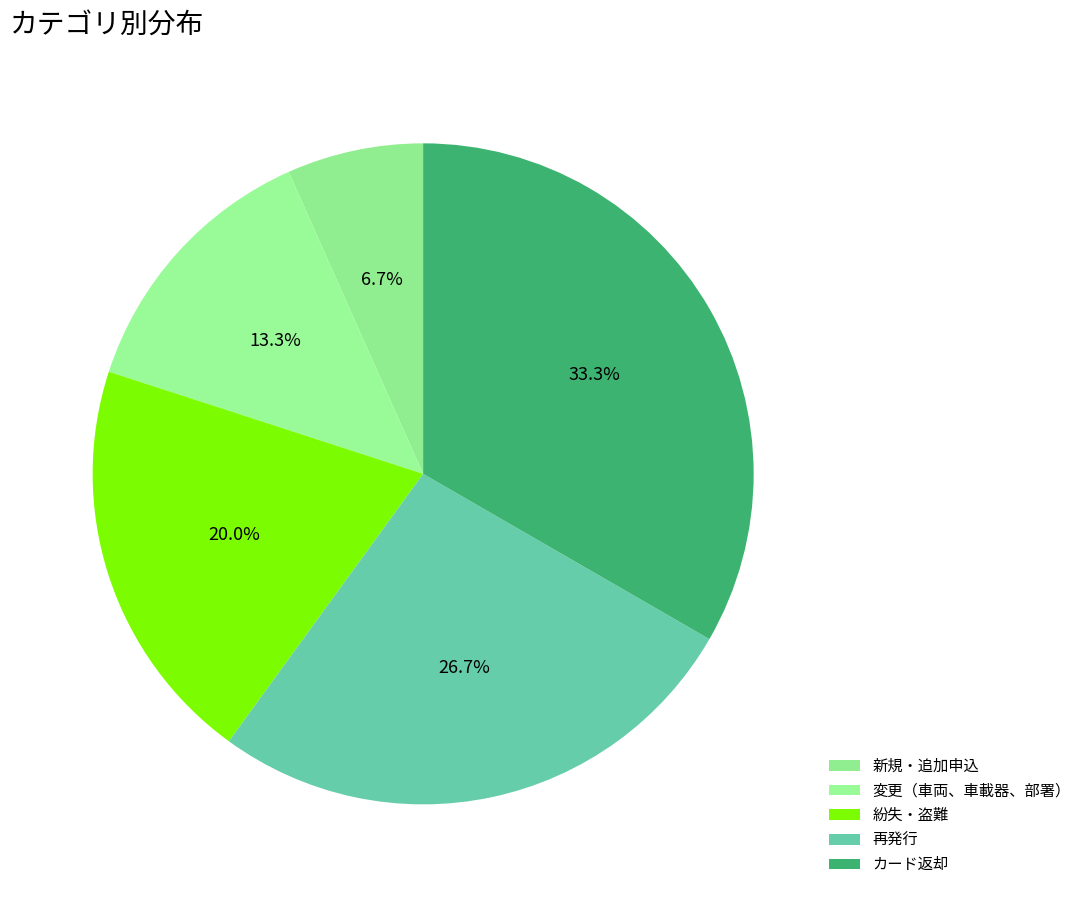

Which category has the smallest portion of the pie?

新規・追加申込